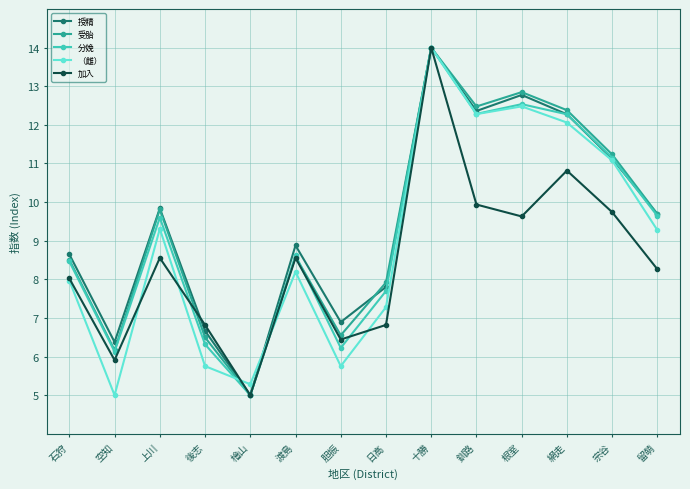

How many interior local valleys does the 加入 series have?

4